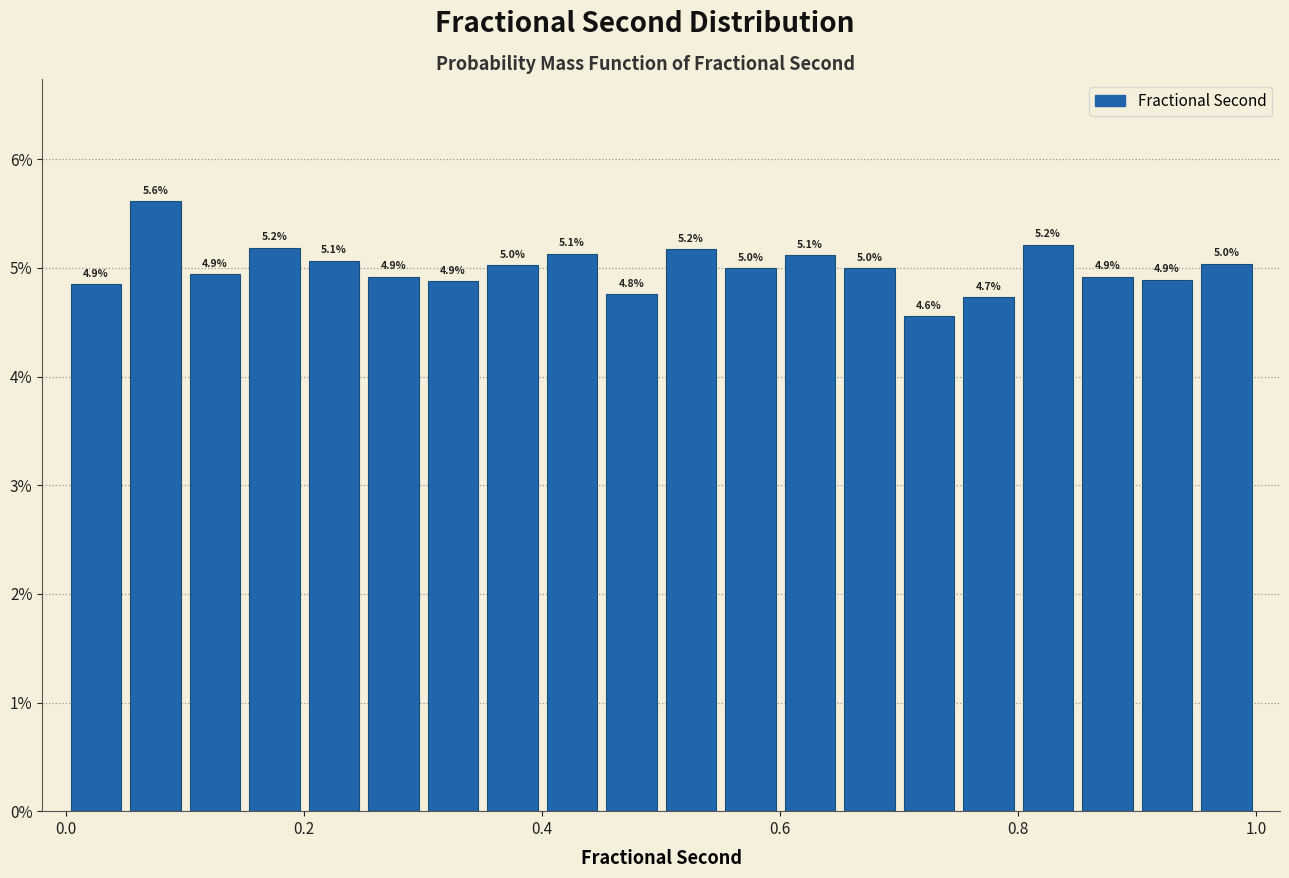

Read against the x-axis, roughly where is the centre of the tallest bar?

0.08